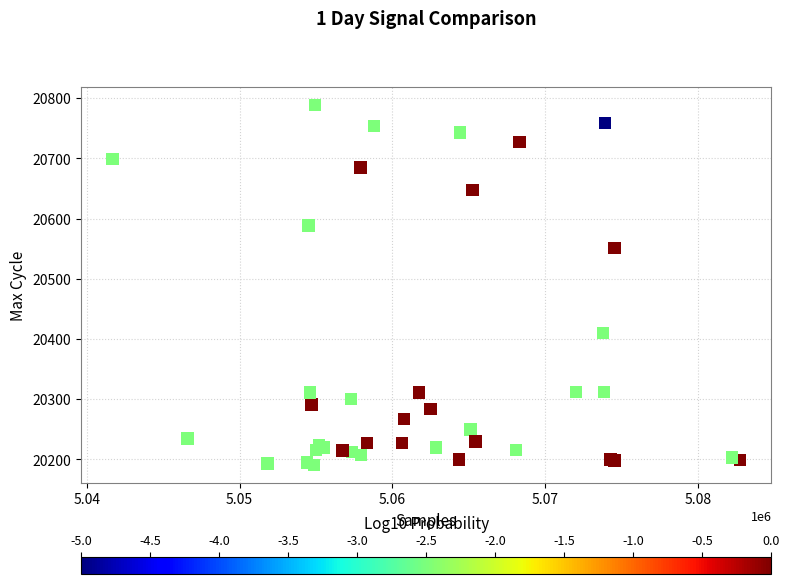

What Y value in the scatter plot is closest to 20490?

20551